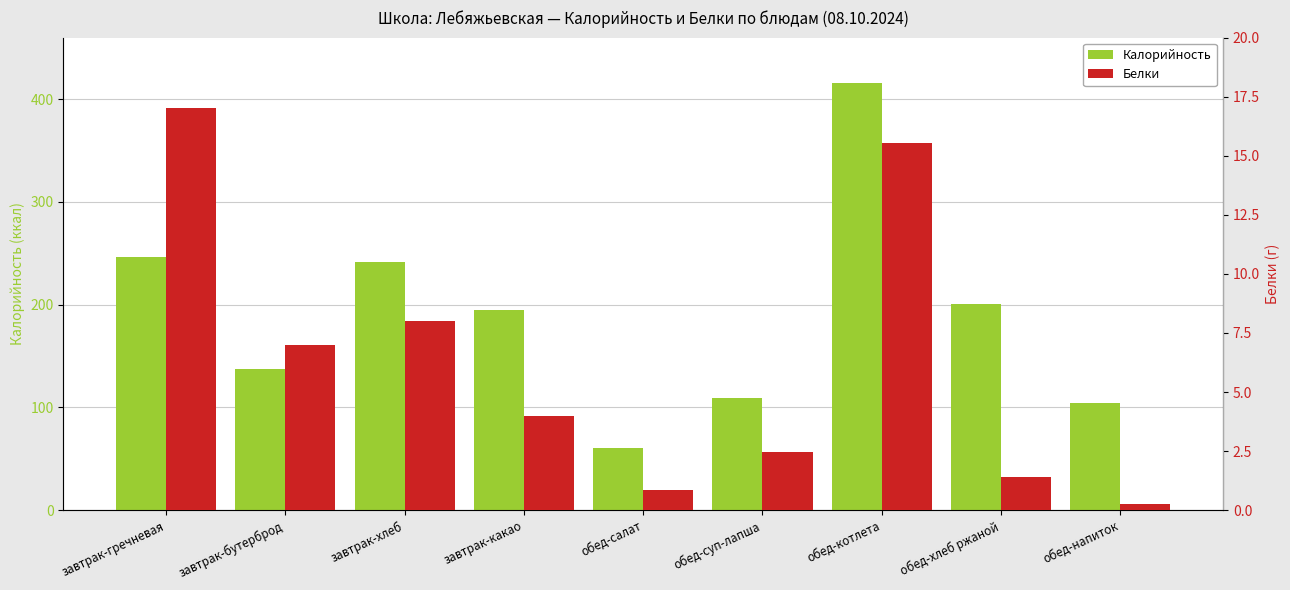

Which category has the highest value across all series?

обед-котлета